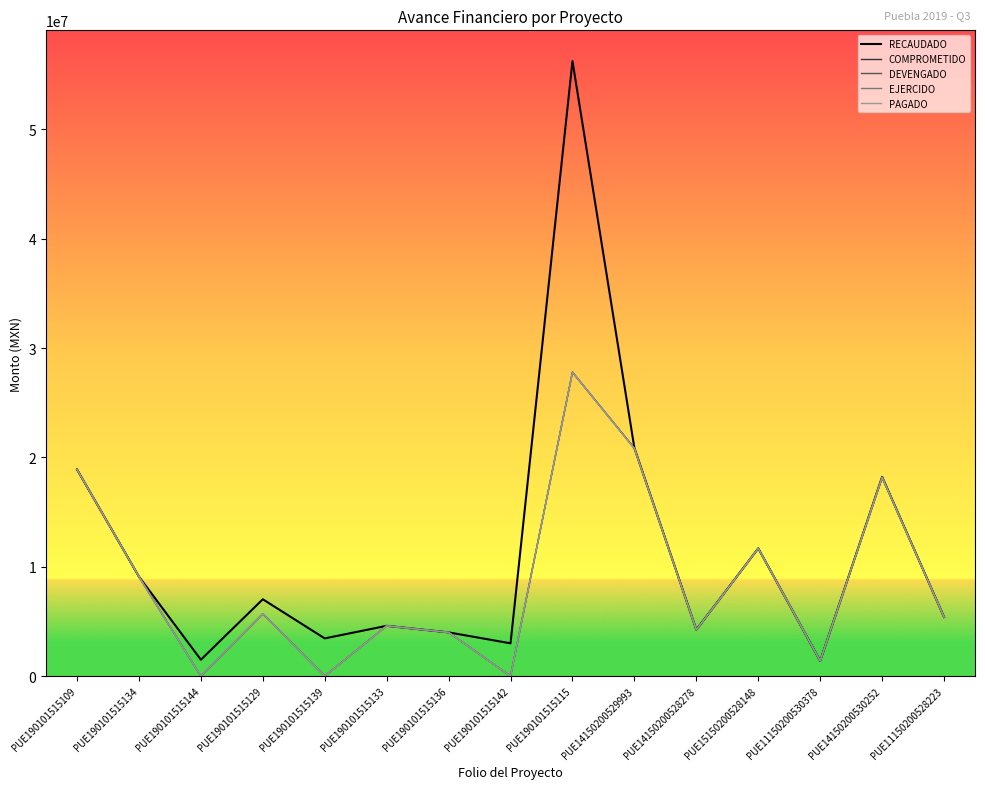

True or false: EJERCIDO and DEVENGADO intersect in this chart.

False